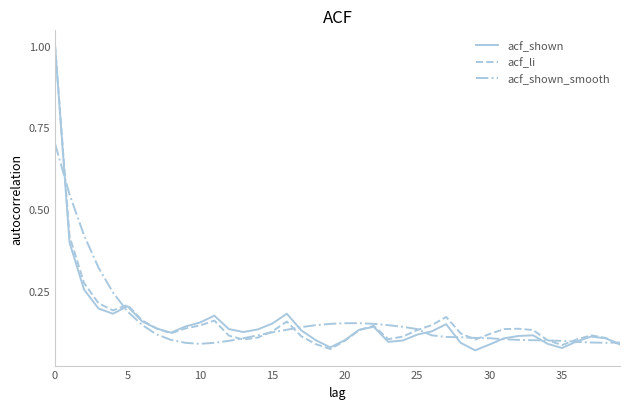

What is the highest value of the acf_shown_smooth series?

0.7